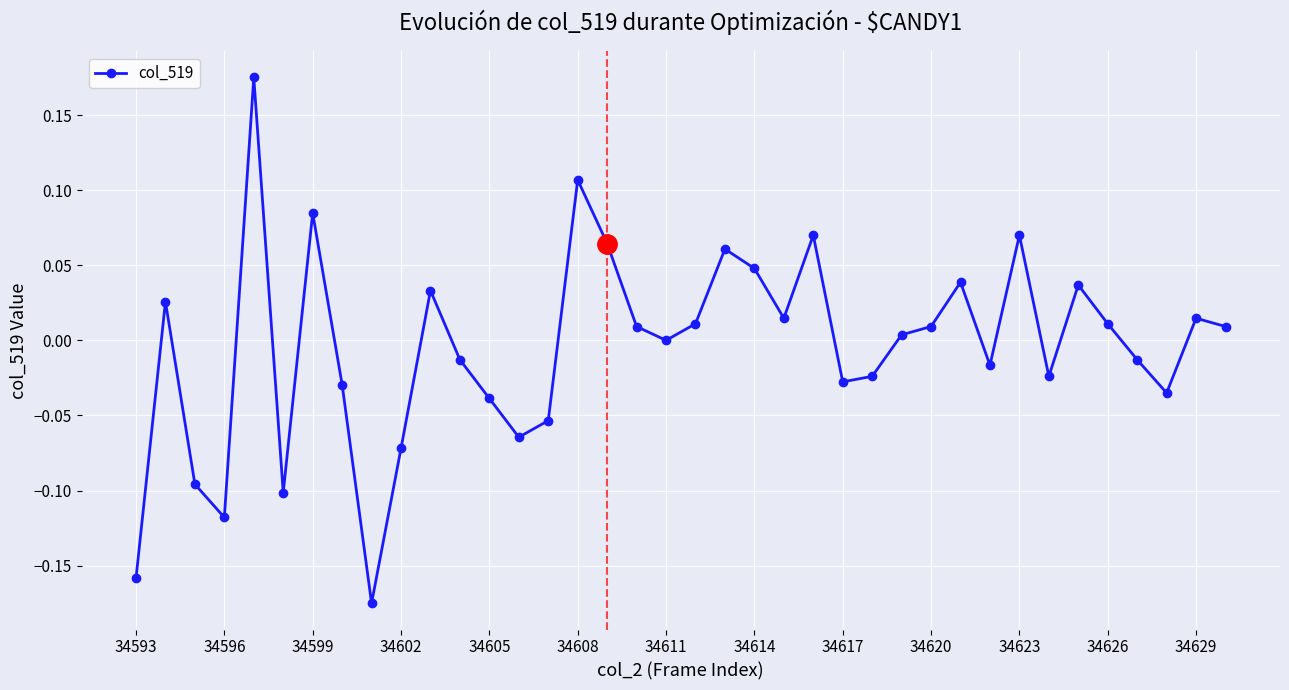

What is the difference between the second highest and second lowest values?

0.3